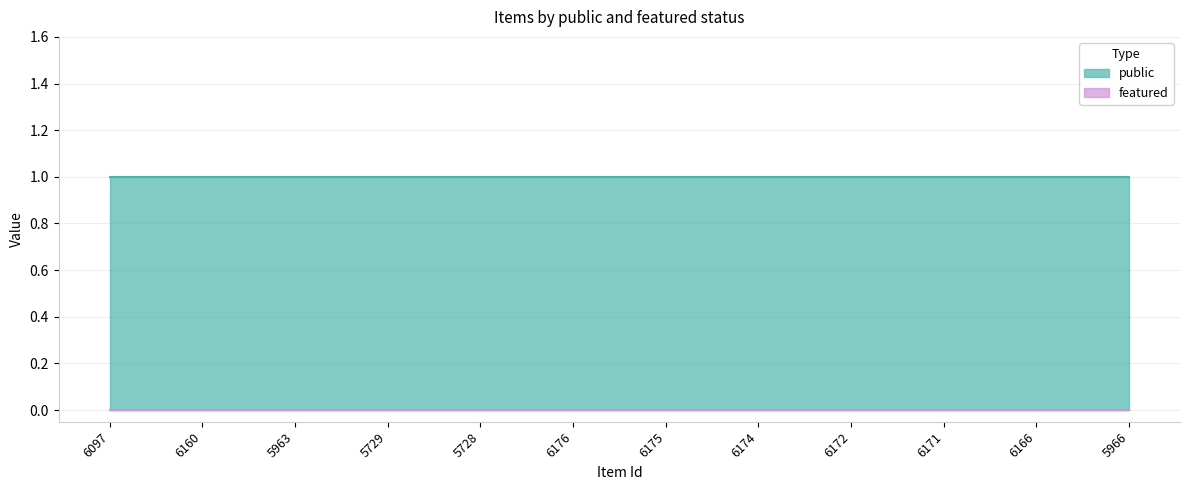

How many lines are shown in the chart?

2